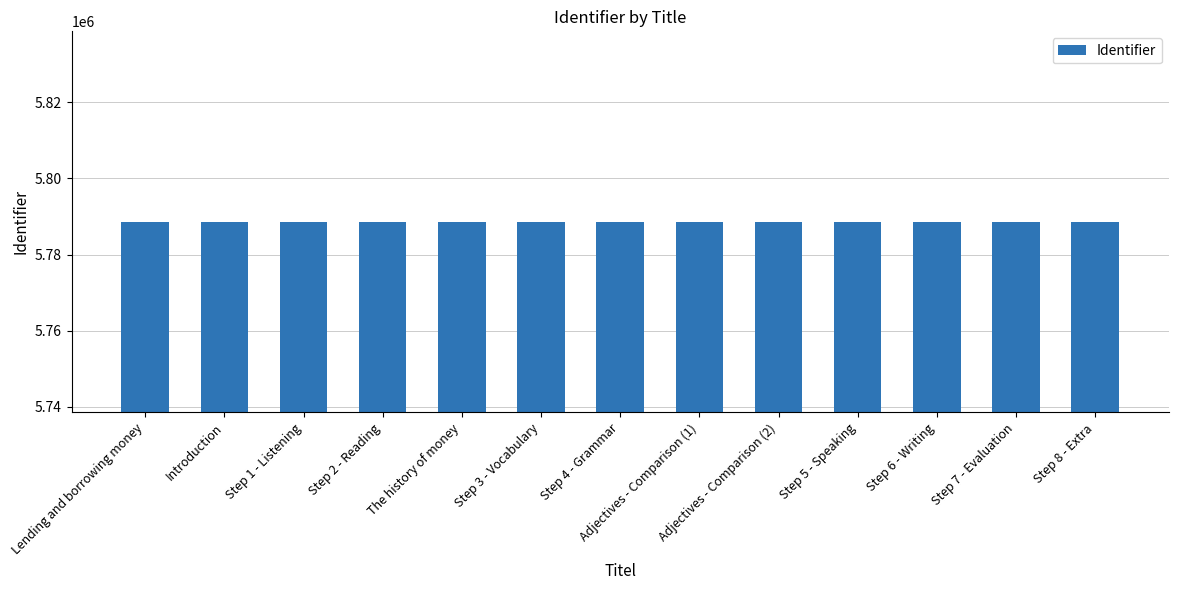

What is the ratio of the value at Step 4 - Grammar to the value at Adjectives - Comparison (2)?

1.0